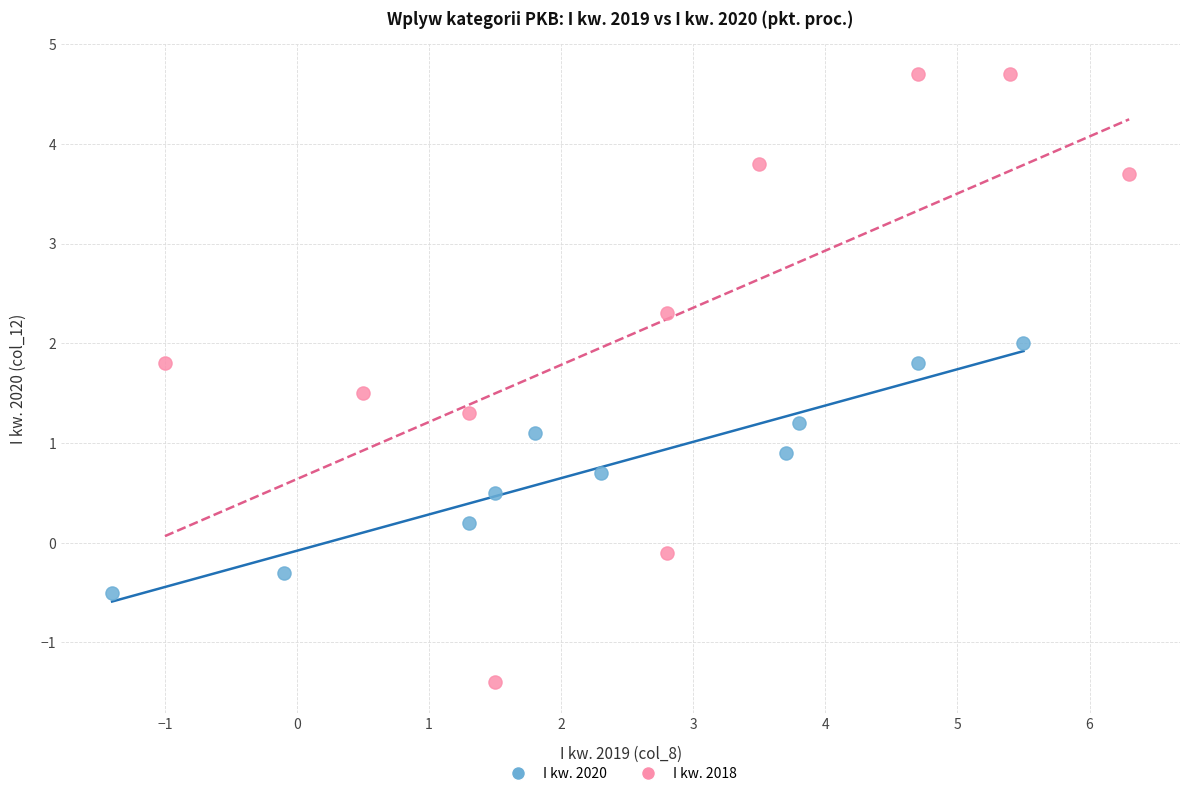

Which series contains the lowest Y value?

I kw. 2018